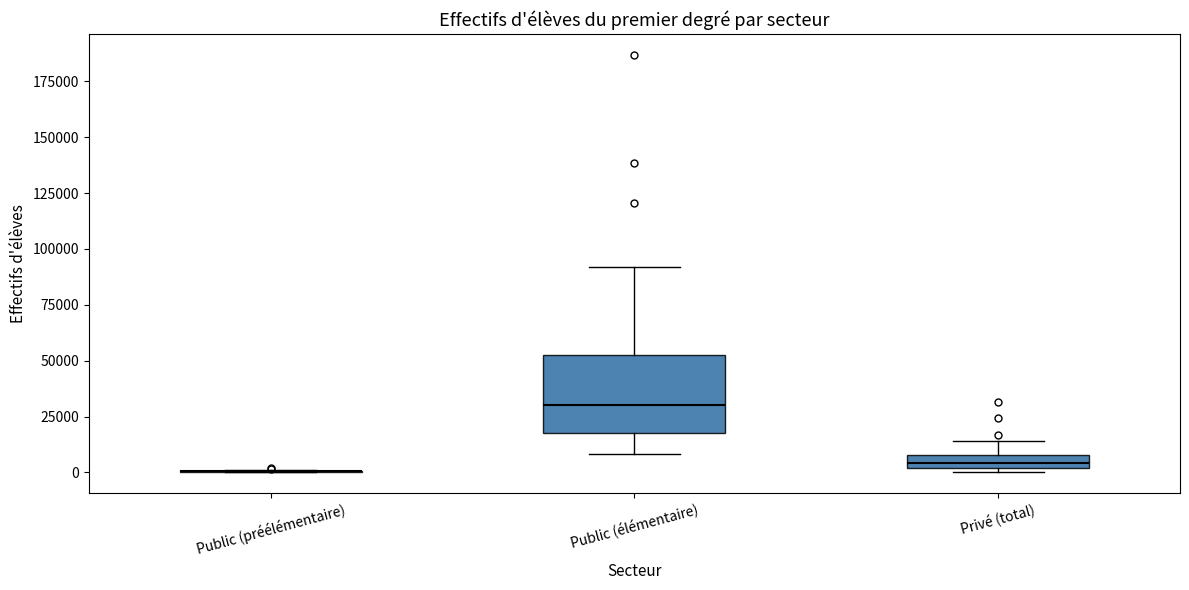

Where is the lower edge of the box for Privé (total) on the y-axis? The values are not printed on the chart, so give them approximately, as read against the axis.

0